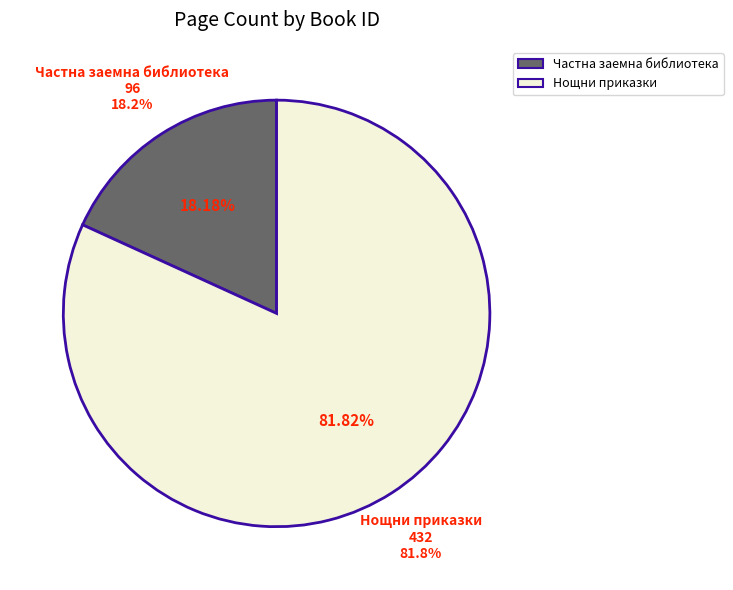

How many segments does this pie chart have?

2